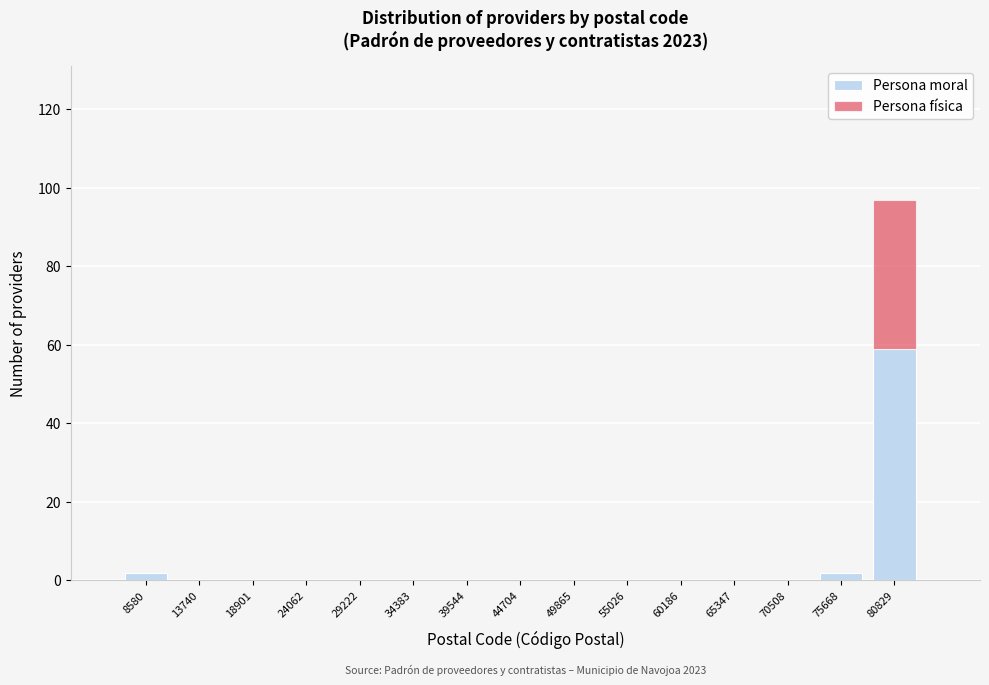

Reading right to left, list the values for the Persona moral series.

80829=59	75668=2	70508=0	65347=0	60186=0	55026=0	49865=0	44704=0	39544=0	34383=0	29222=0	24062=0	18901=0	13740=0	8580=2